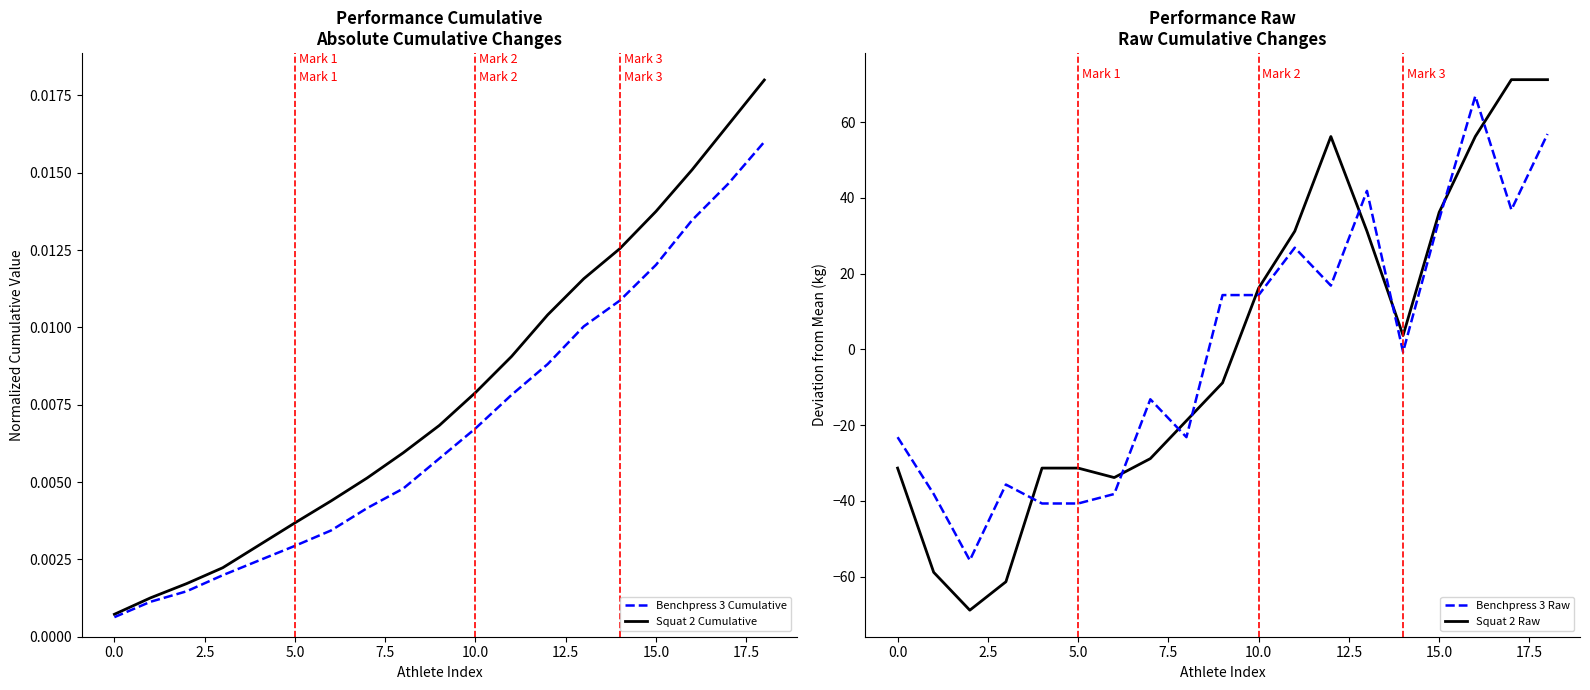

How many categories are shown in the chart?

19